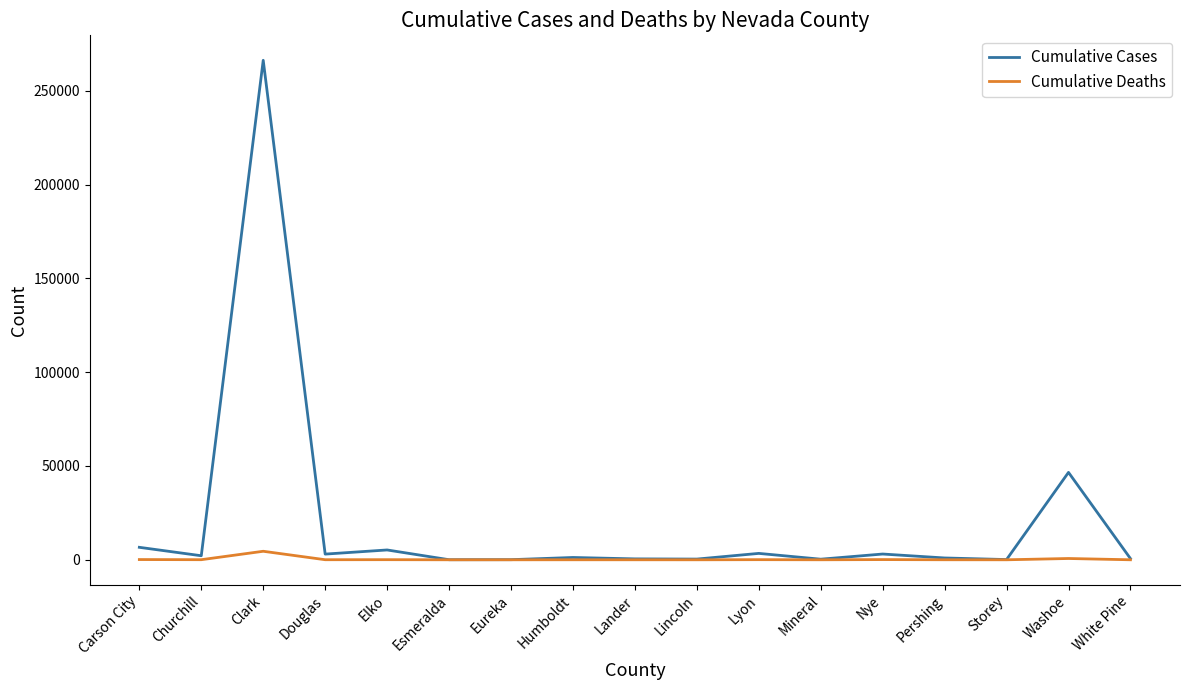

What is the sum of the Cumulative Cases values at Carson City and Lander?

7131